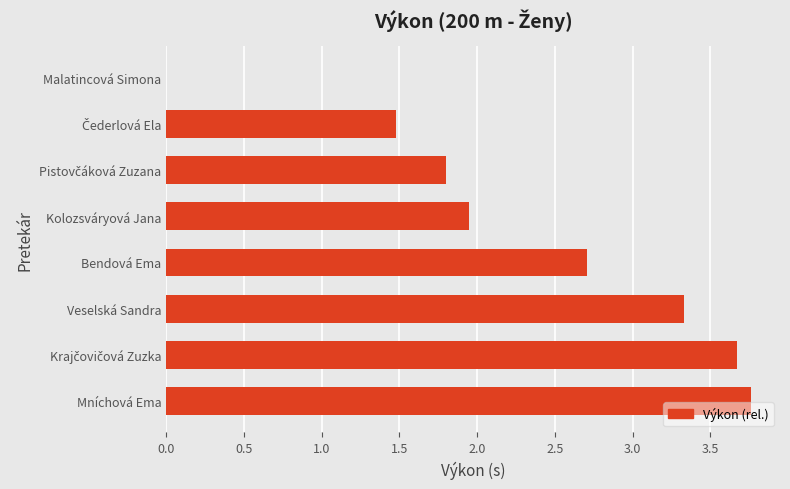

What is the sum of all values?

18.7